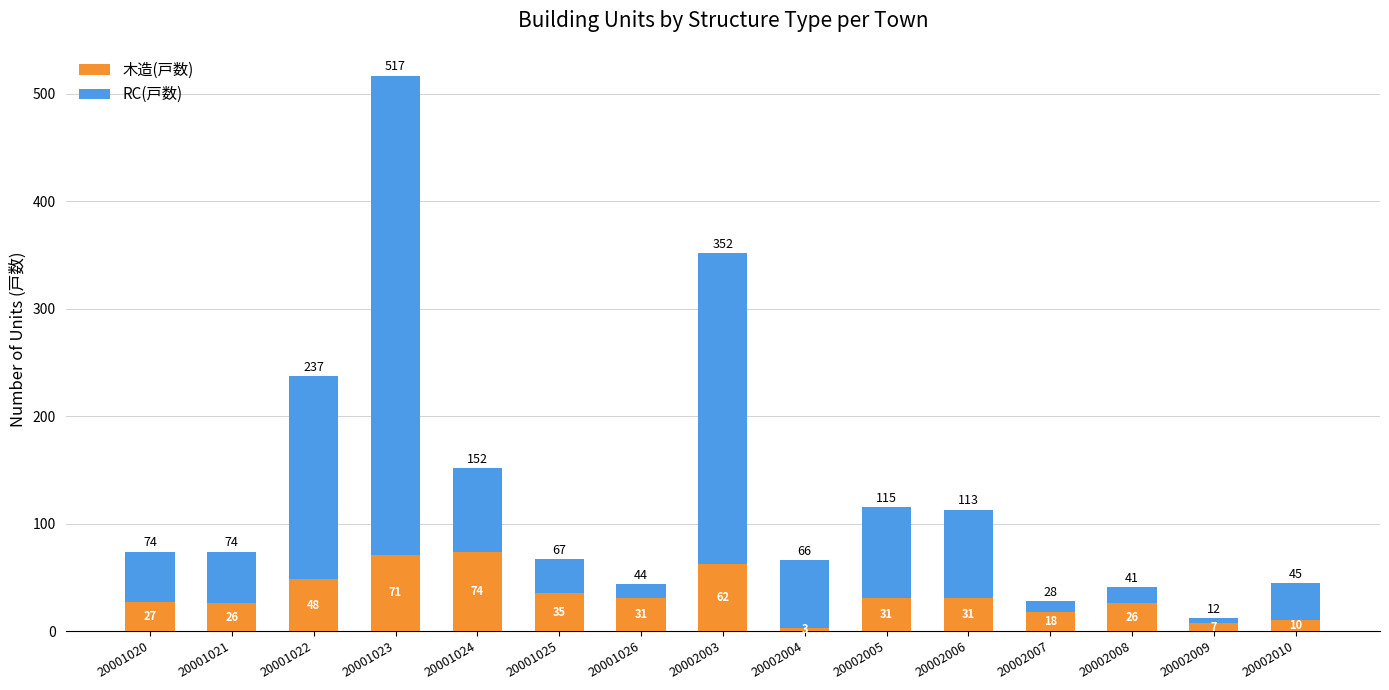

Is it true that 木造(戸数) equals 18 at 20002007?

True